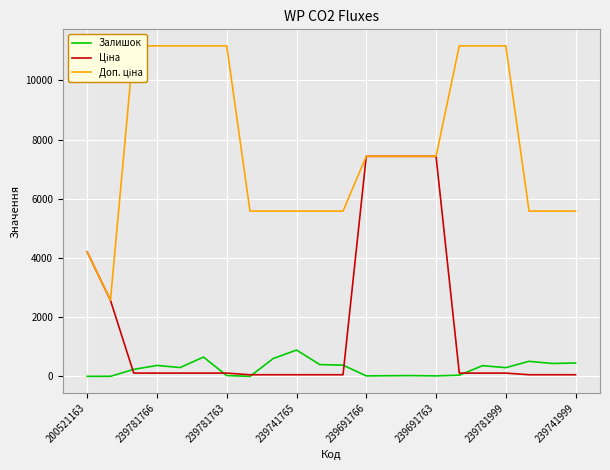

What is the sum of all Доп. ціна values?

170553.6